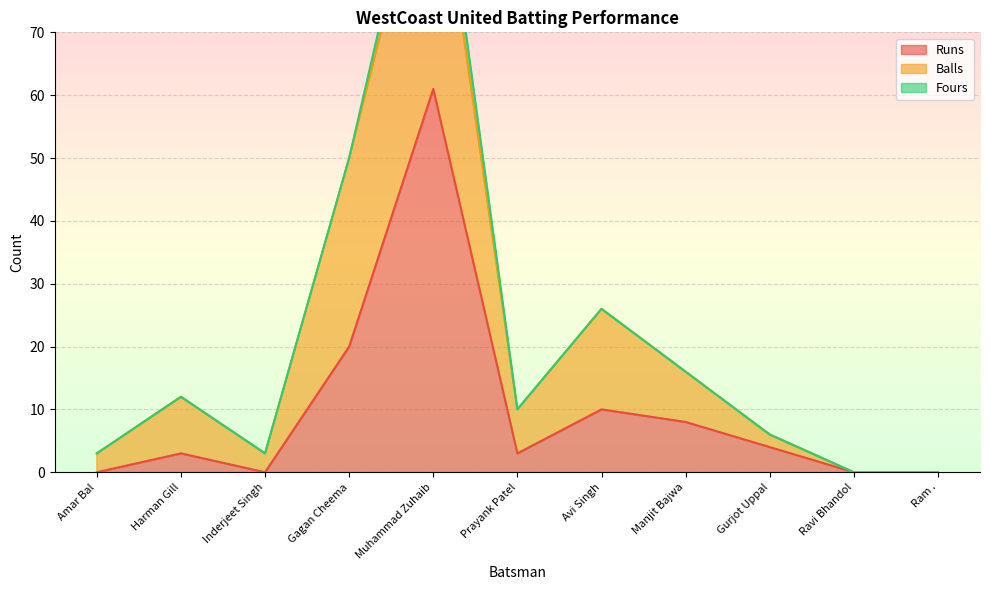

Which category has the highest value in the Runs series?

Muhammad Zuhaib